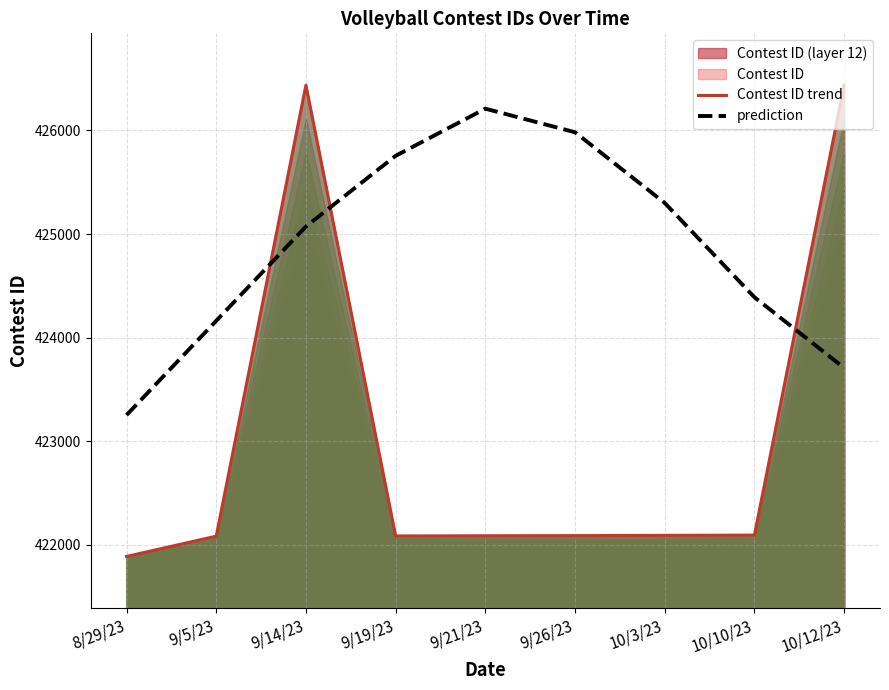

How many lines are shown in the chart?

2